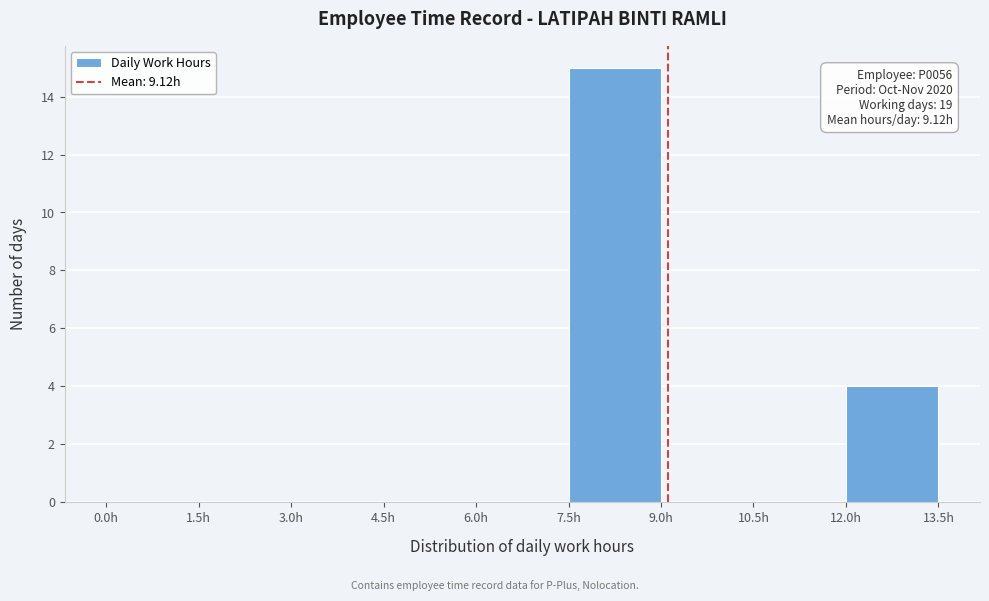

Over which range of the x-axis is the bar tallest?

7.5 to 9.0